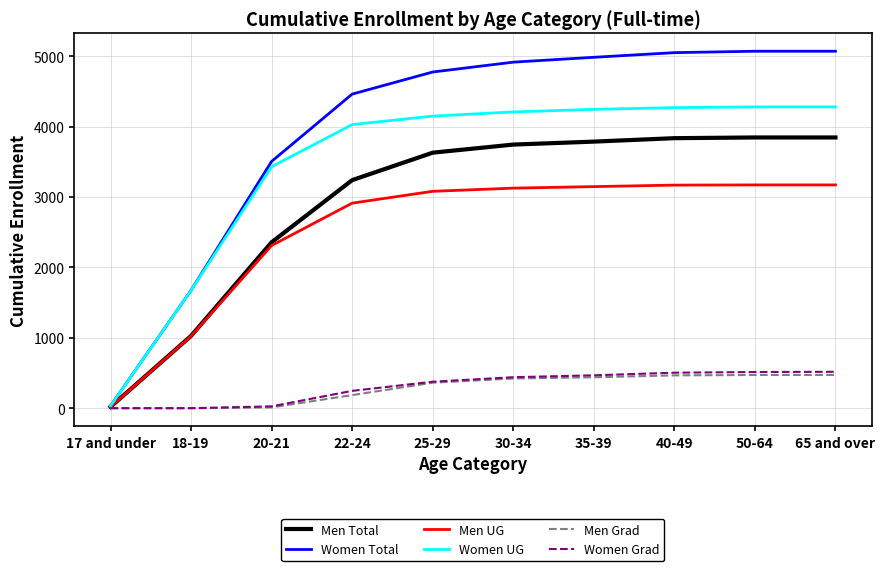

What is the average value of the Men Total series?

2934